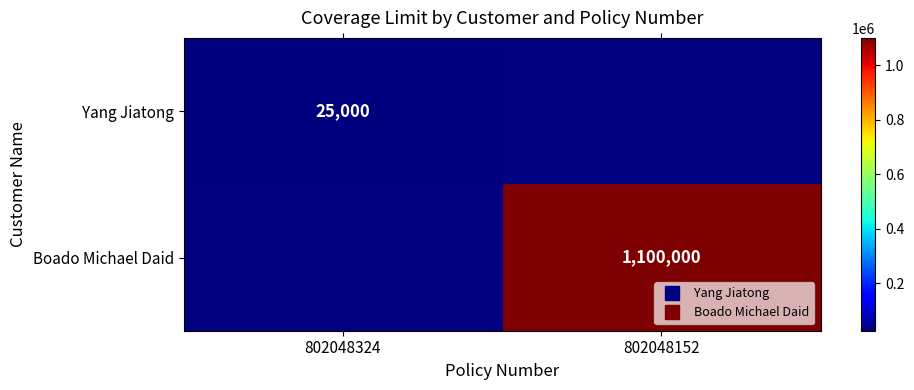

What is the approximate value of Yang Jiatong at 802048324?

25000.0